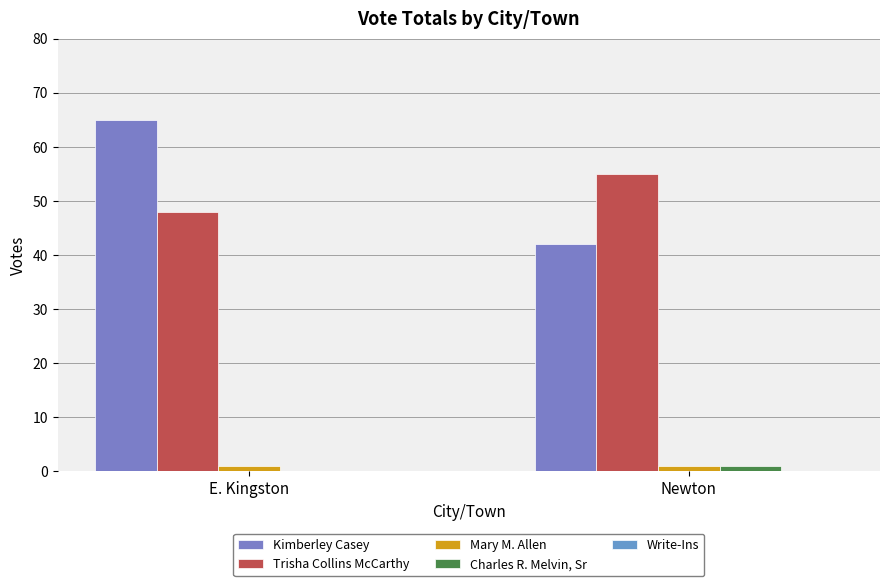

Reading right to left, transcribe all the data shown in this chart.

Kimberley Casey: Newton=42	E. Kingston=65
Trisha Collins McCarthy: Newton=55	E. Kingston=48
Mary M. Allen: Newton=1	E. Kingston=1
Charles R. Melvin, Sr: Newton=1	E. Kingston=0
Write-Ins: Newton=0	E. Kingston=0